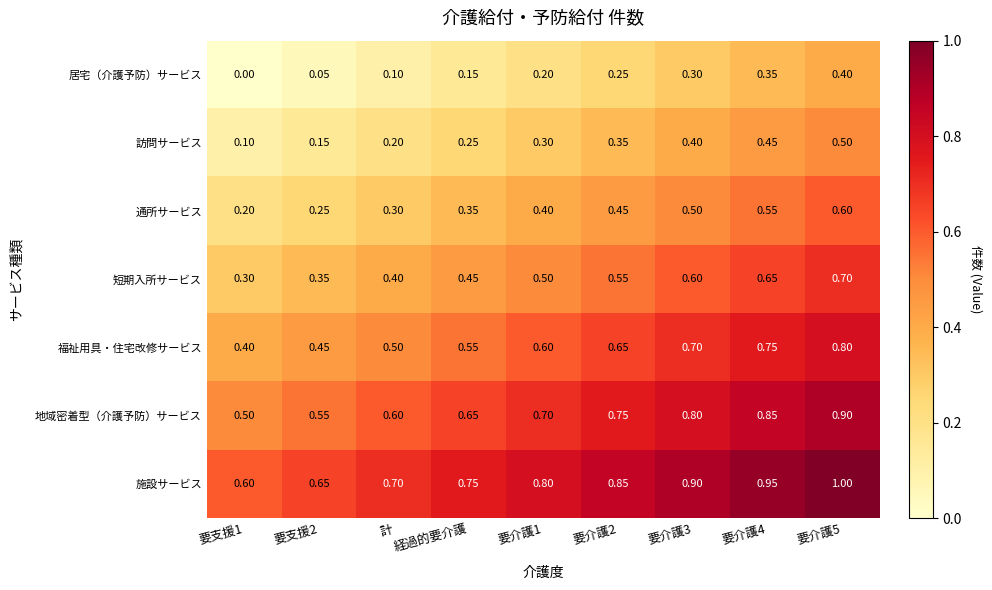

Count the number of data series in this chart.

7